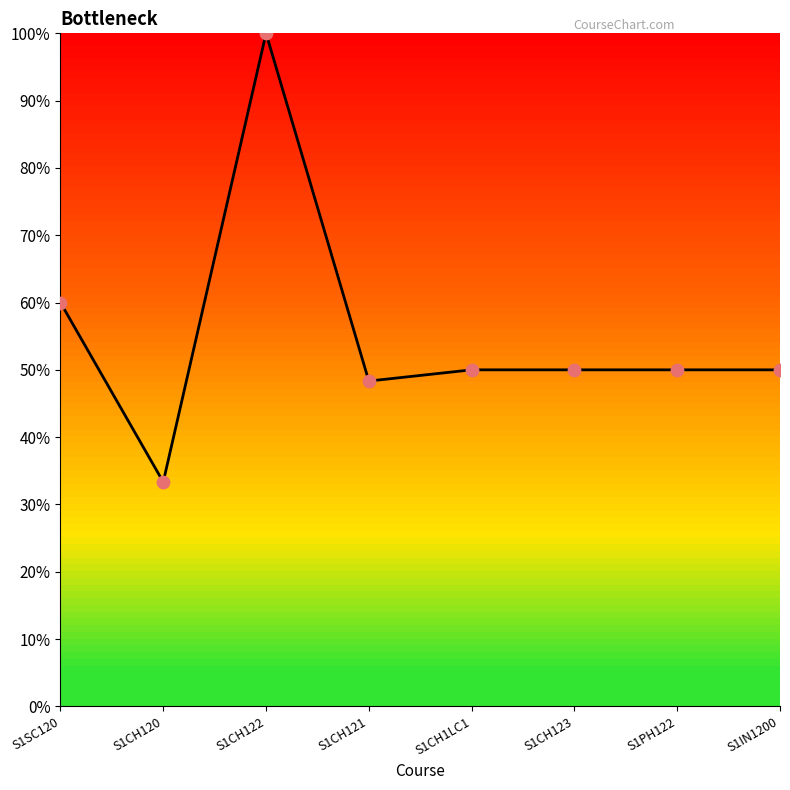

What is the change in value from S1SC120 to S1CH120?

-26.7